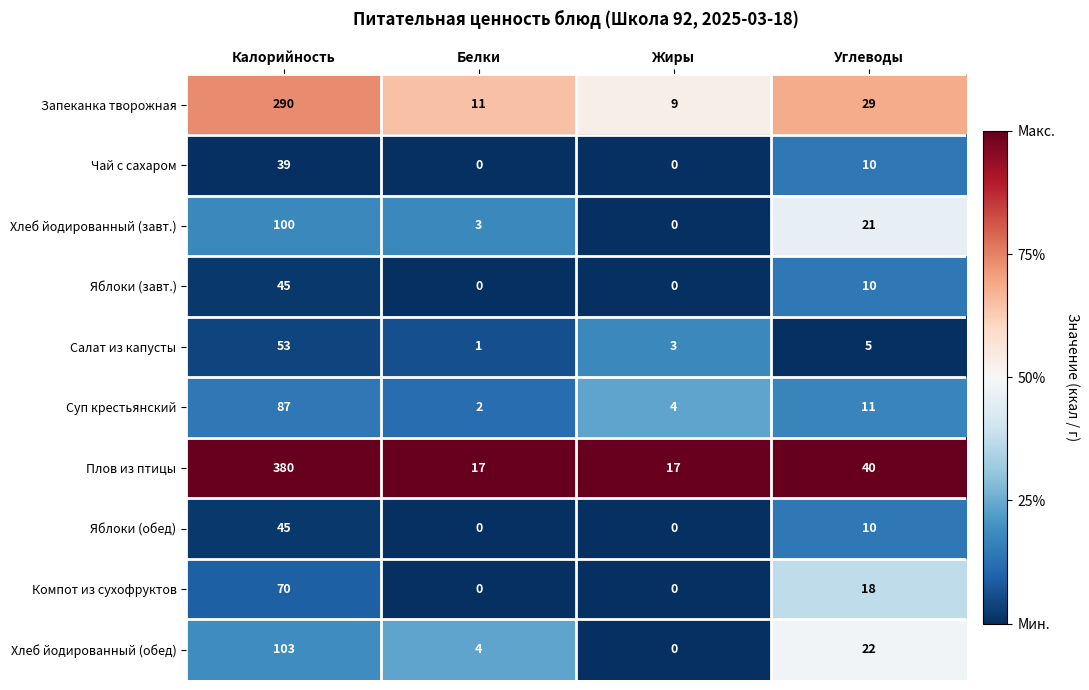

How many data points does each series have?

4